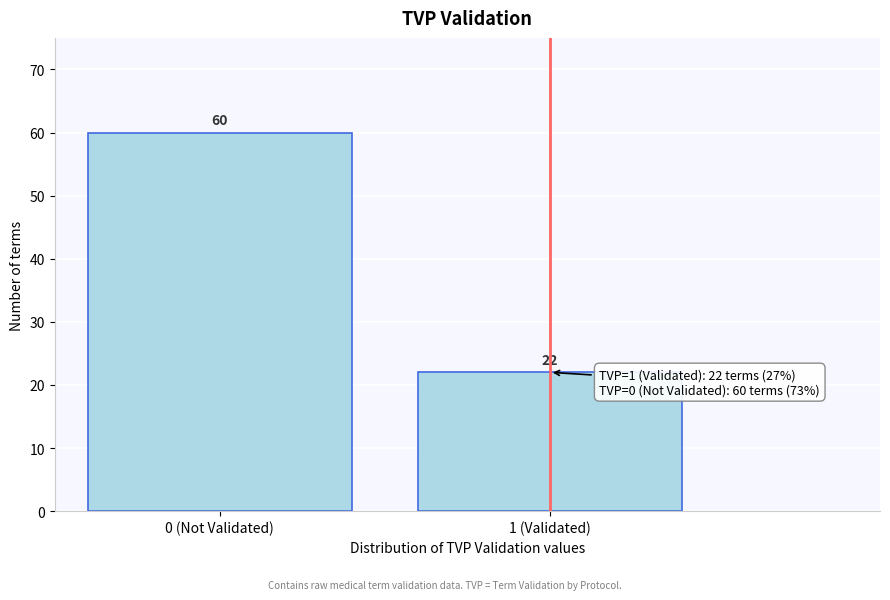

Reading left to right, what are all the values shown in this chart?

0 (Not Validated)=60	1 (Validated)=22